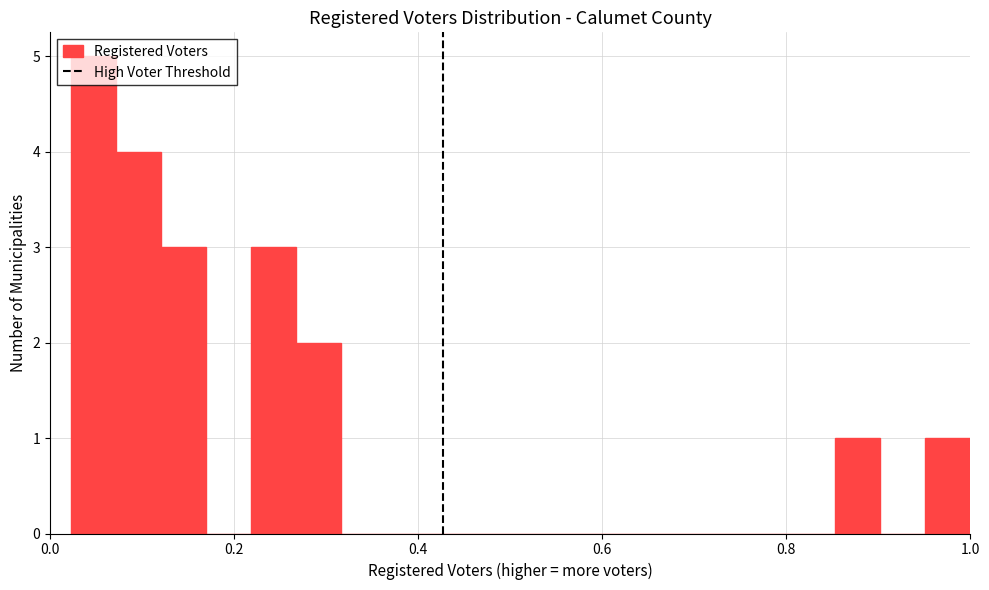

Read against the x-axis, roughly where is the centre of the tallest bar?

0.04